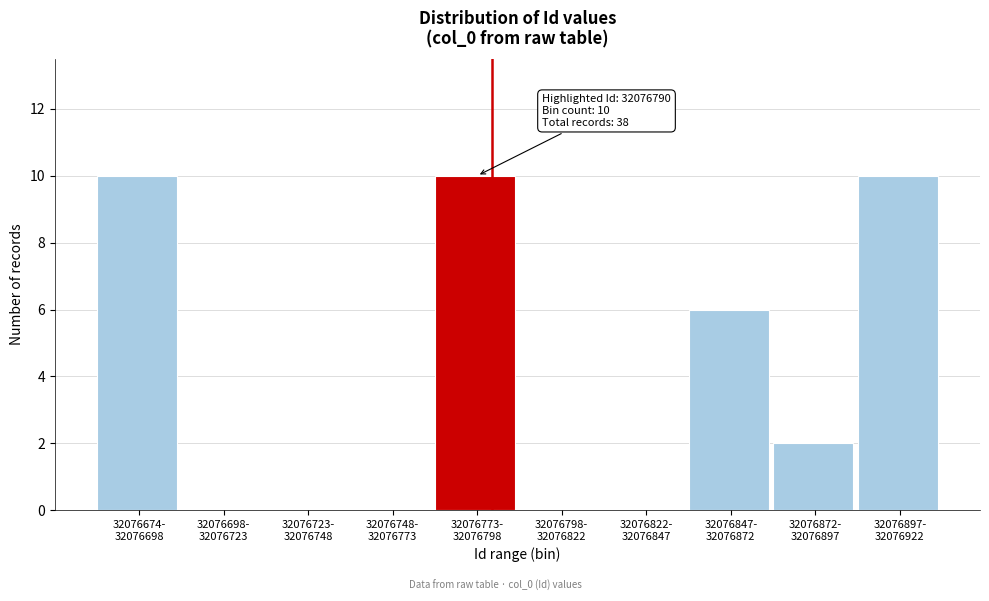

What is the sum of all values?

38